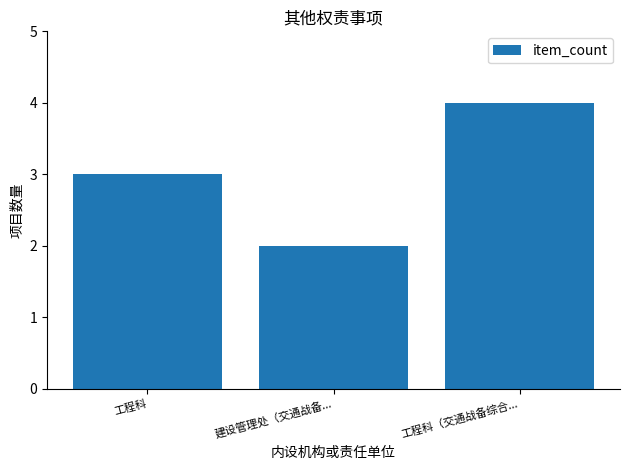

What is the value of the 2nd bar from the left?

2